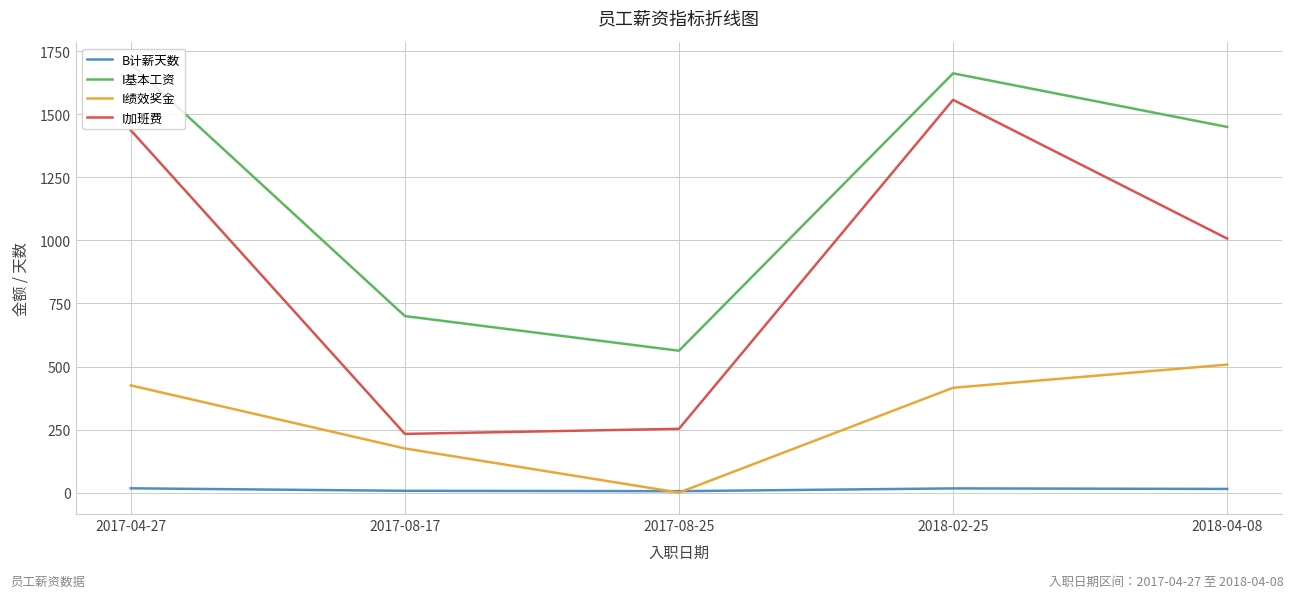

At which label does I基本工资 reach its minimum?

2017-08-25